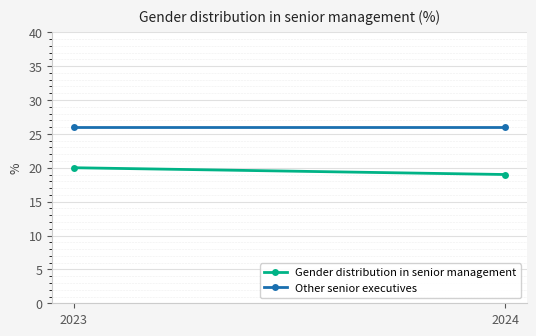

What is the value of the Gender distribution in senior management point at the 1st from the left?

20